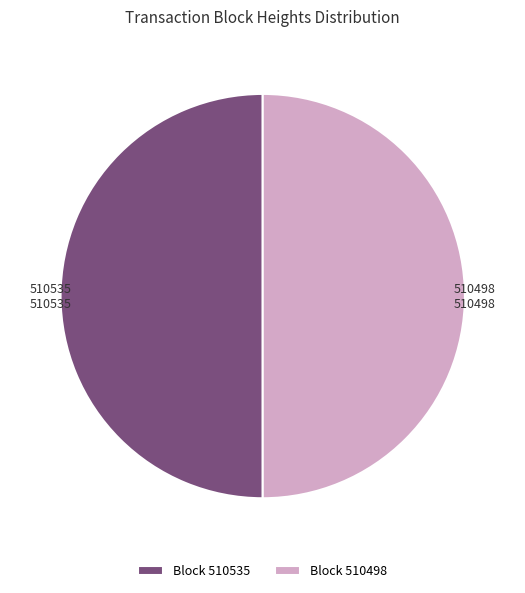

Is the sum of 510535 and 510498 greater than half?

Yes